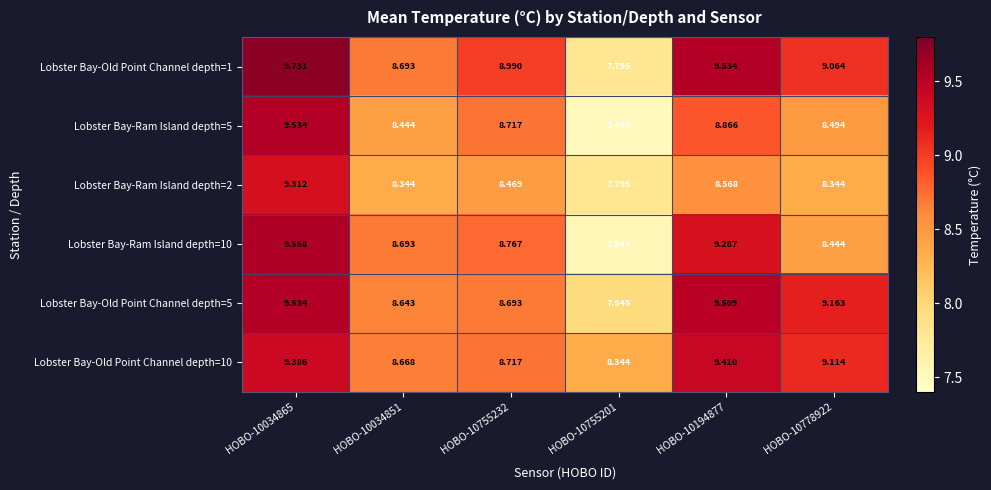

How many data points does each series have?

6